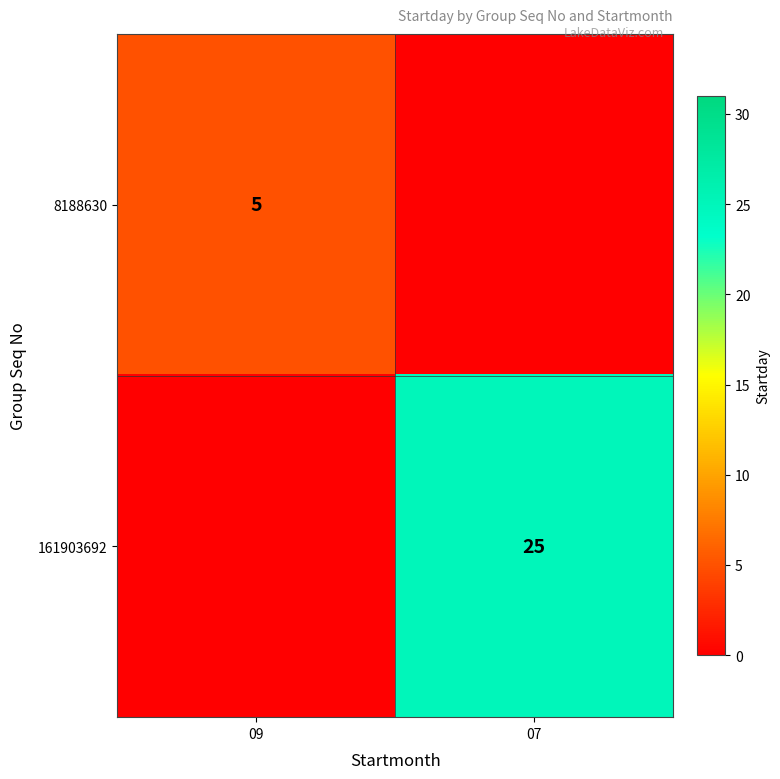

True or false: 8188630 has a value of 5 at 09.

True